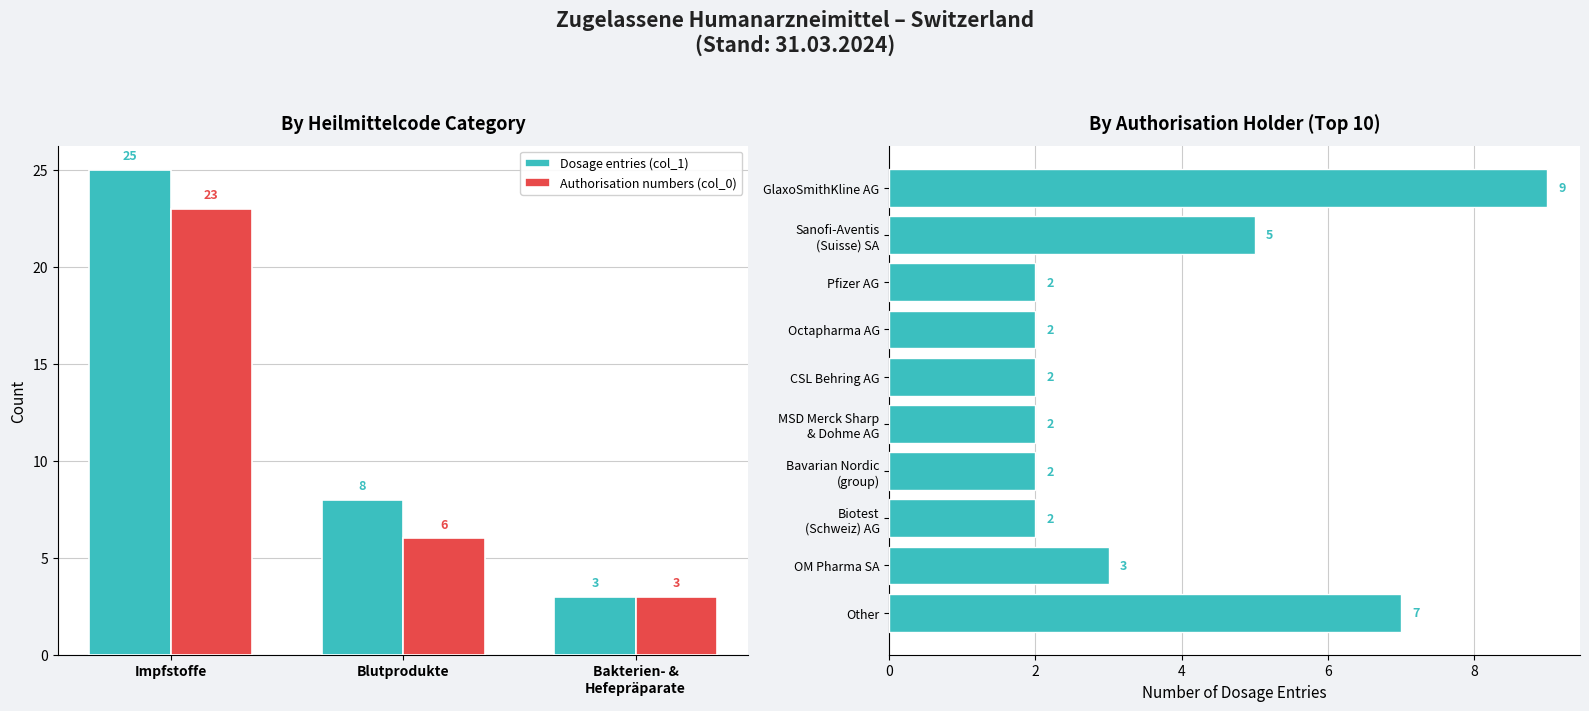

At which category is the sum across all series the highest?

Impfstoffe